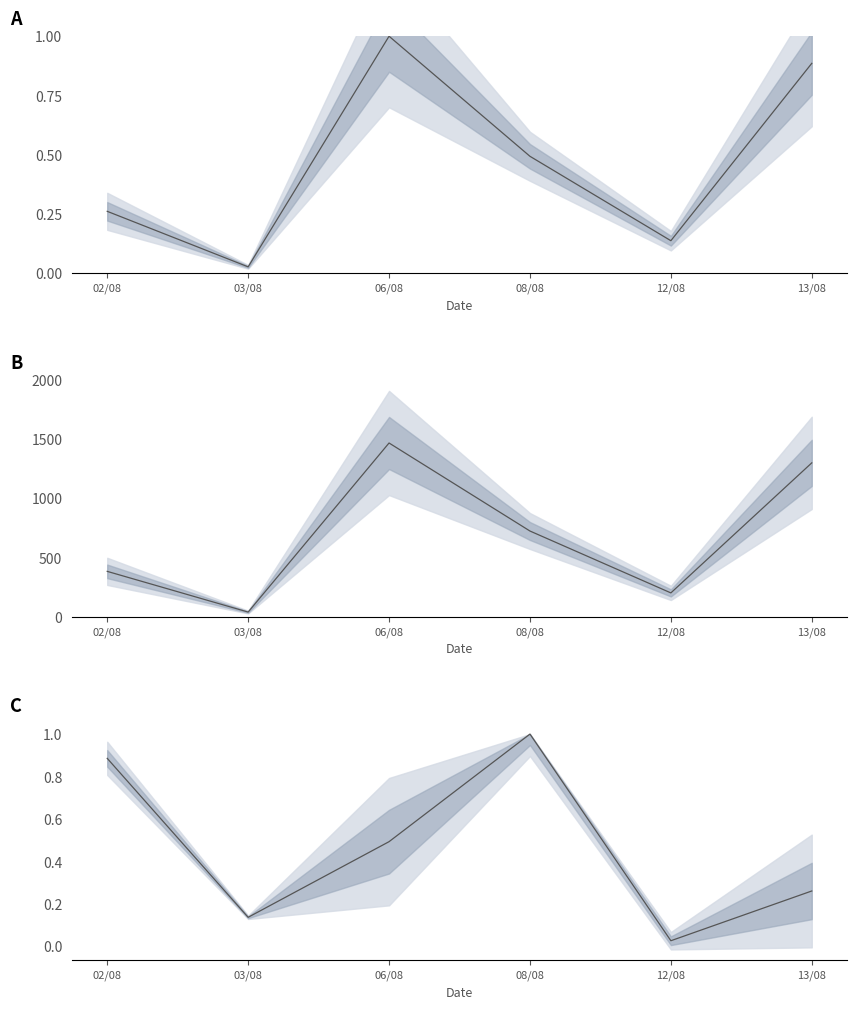

Reading left to right, transcribe all the data shown in this chart.

OPEN QTY (norm): 0.3	0.0	1.0	0.5	0.1	0.9
OPEN QTY: 383.0	39.0	1468.0	724.0	201.0	1300.0
OPEN QTY (rev norm): 0.9	0.1	0.5	1.0	0.0	0.3